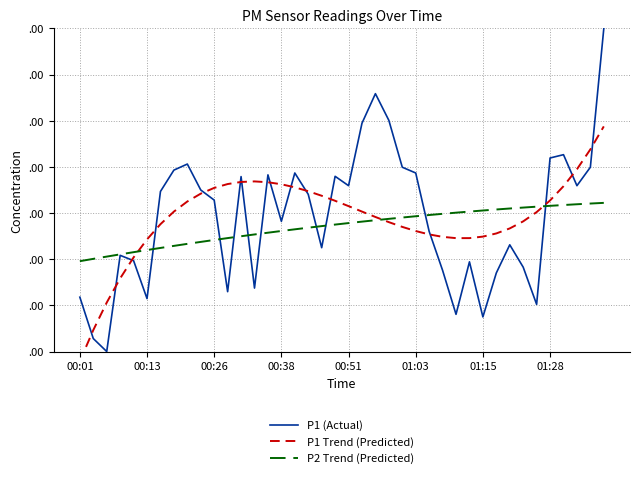

True or false: P1 Trend (Predicted) has a value of 0.5 at 37.

False